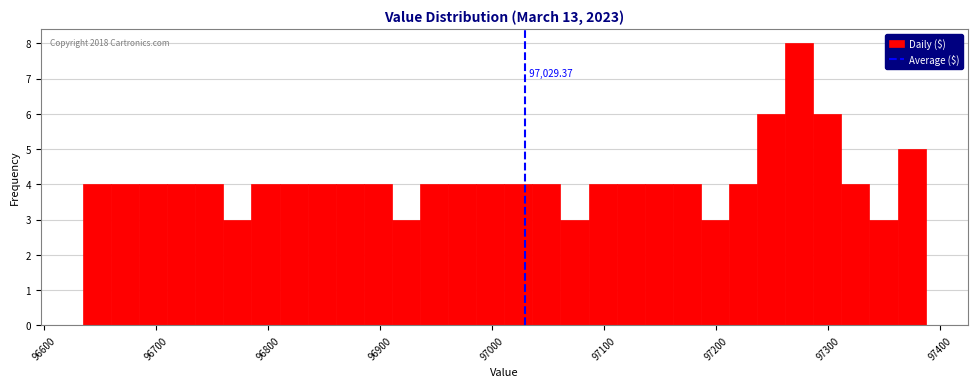

Around what value on the x-axis is the tallest bar? Give the approximate position of its centre, as read against the axis.

97270